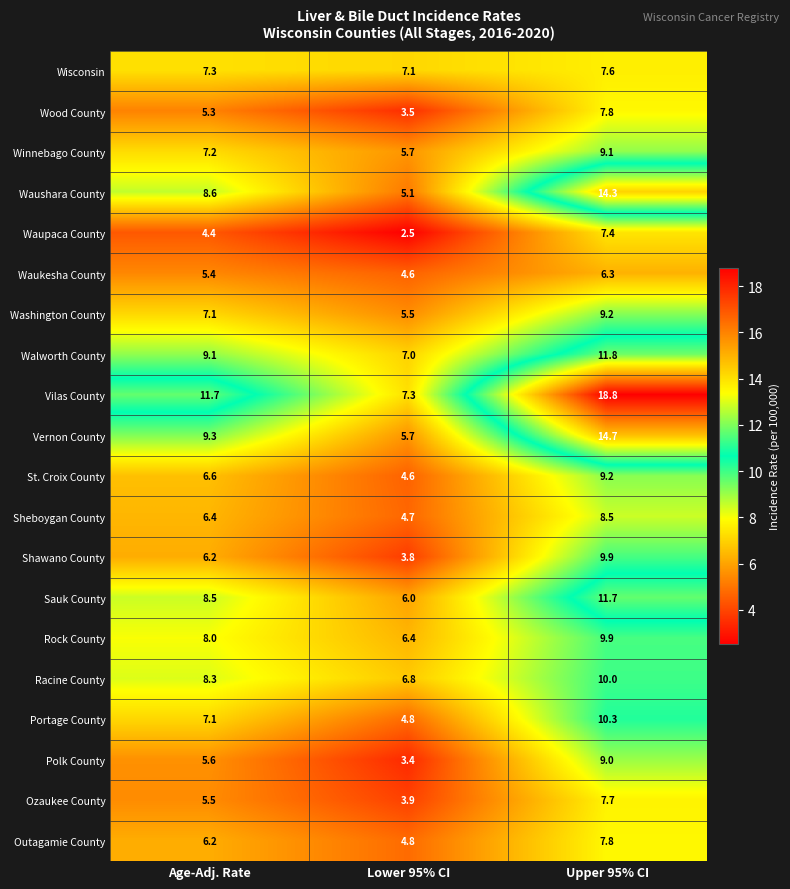

Is it true that Walworth County equals 19.3 at Upper 95% CI?

False